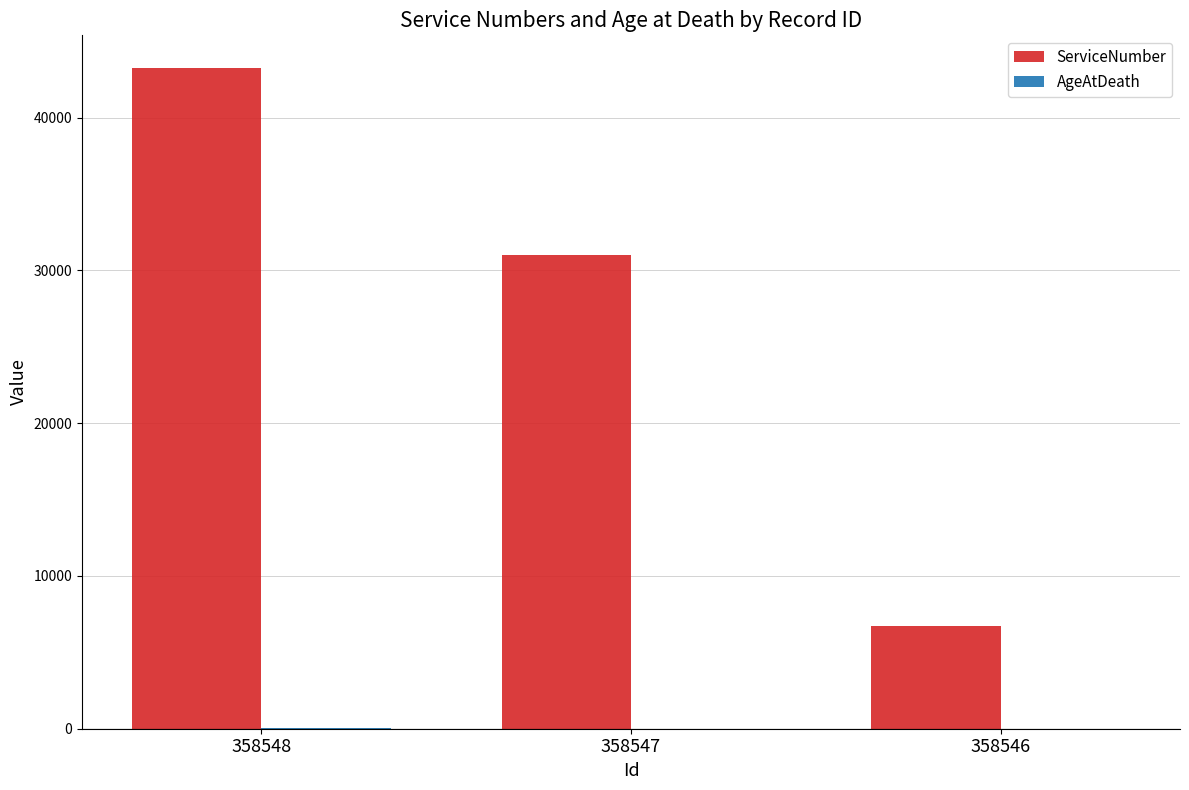

The value of ServiceNumber at 358546 is 6707. True or false?

True